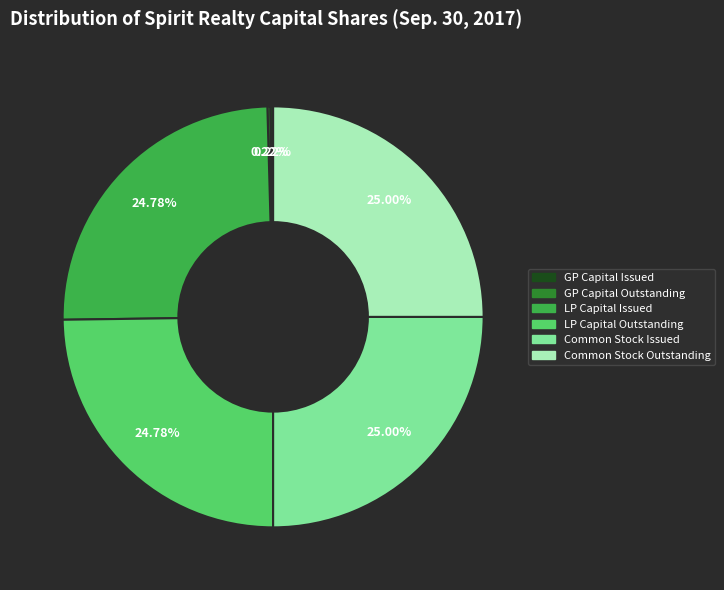

Does any single category account for the majority?

No